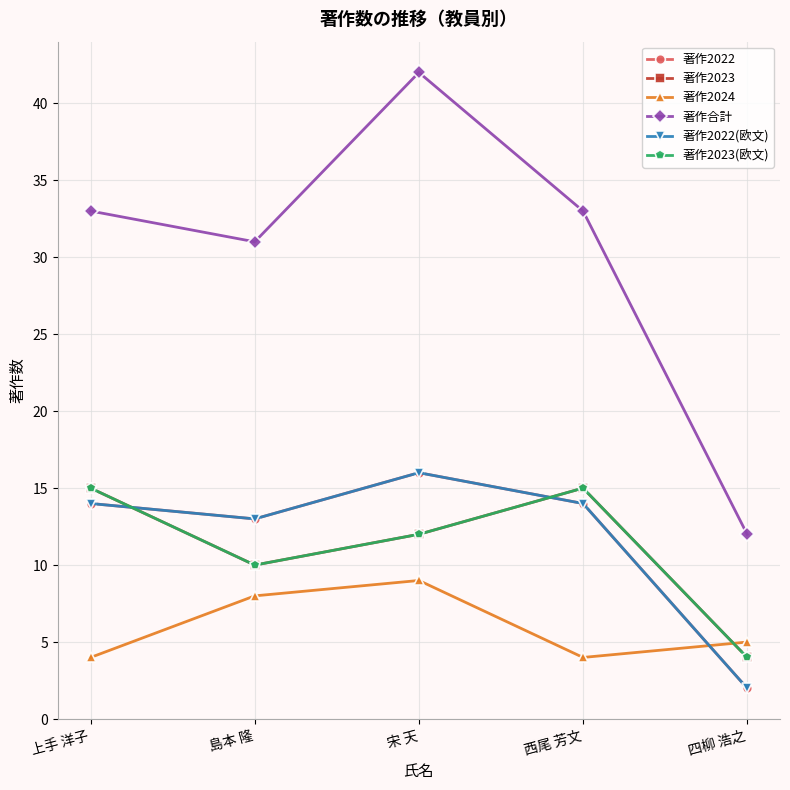

Reading left to right, extract all data points from this chart.

著作2022: 14	13	16	14	2
著作2023: 15	10	12	15	4
著作2024: 4	8	9	4	5
著作合計: 33	31	42	33	12
著作2022(欧文): 14	13	16	14	2
著作2023(欧文): 15	10	12	15	4